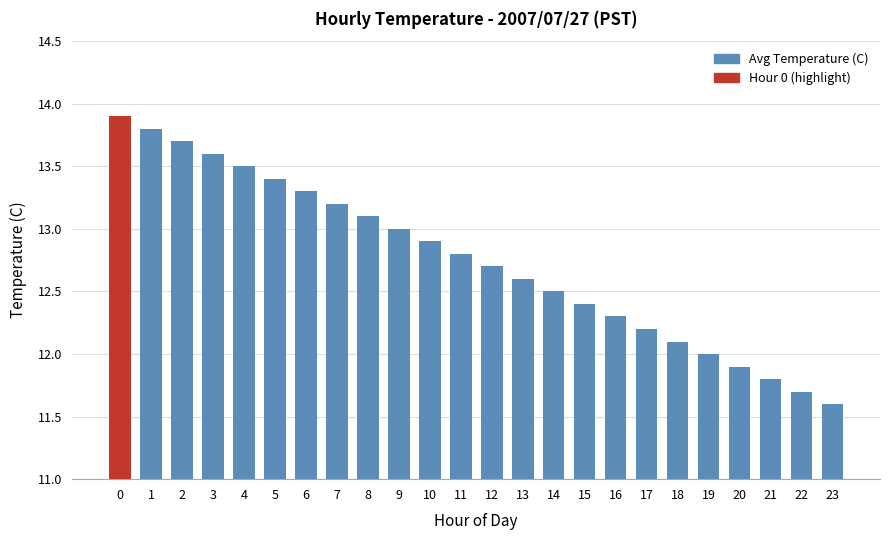

Between 4 and 3, which is larger?

3